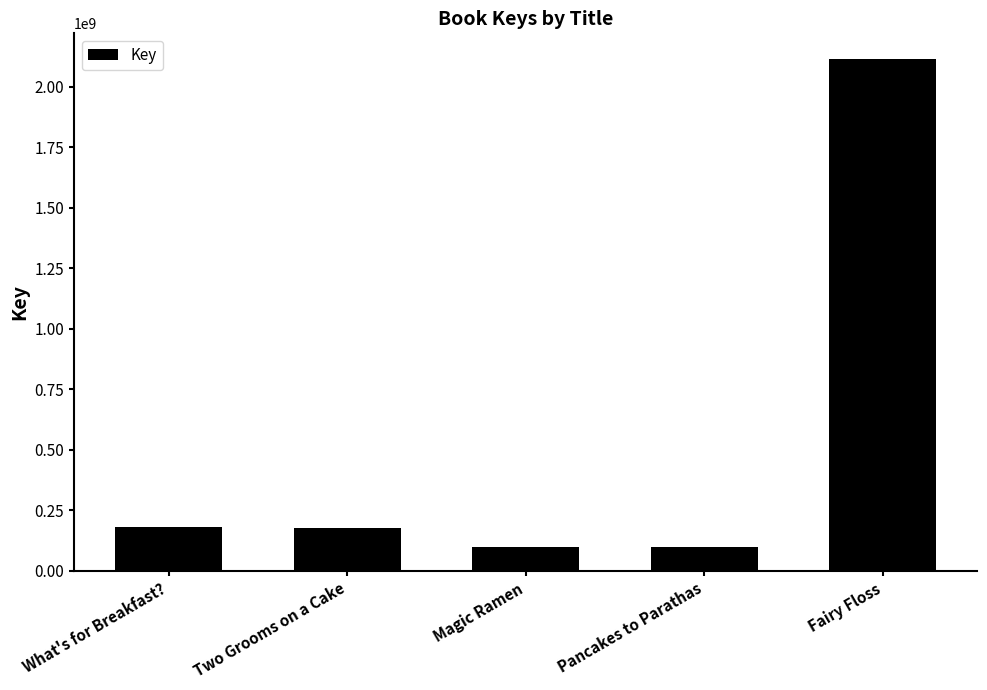

What is the sum of the values at Magic Ramen and Two Grooms on a Cake?

277241897